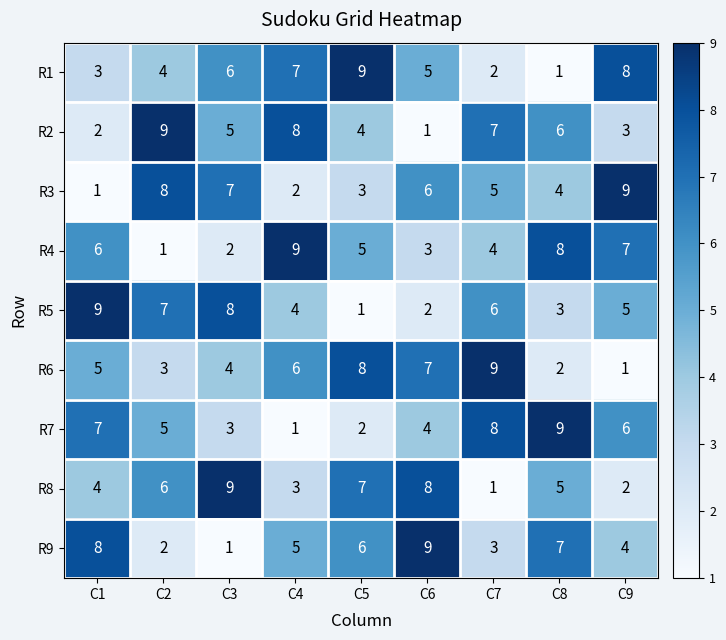

The value of R6 at C2 is 3. True or false?

True